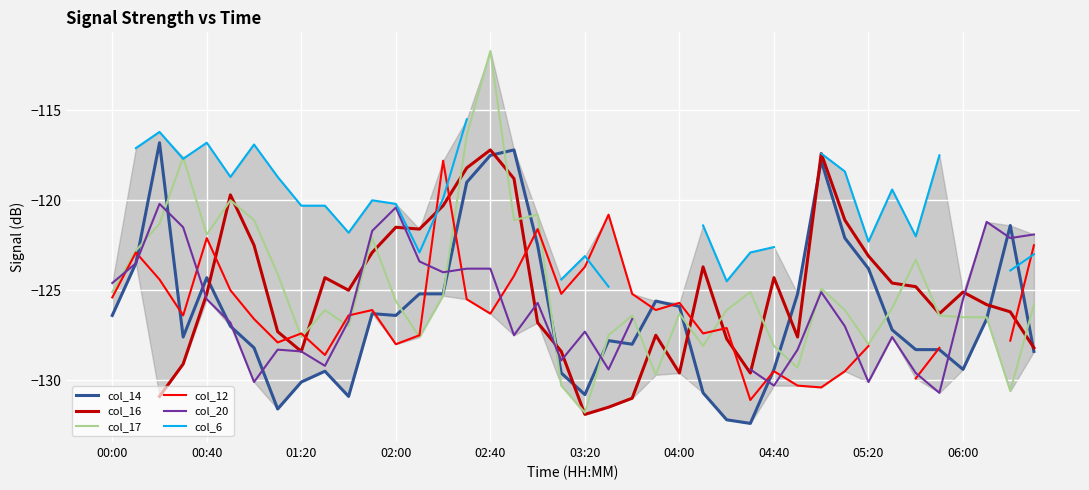

Is it true that col_16 equals -85.2 at 33?

False